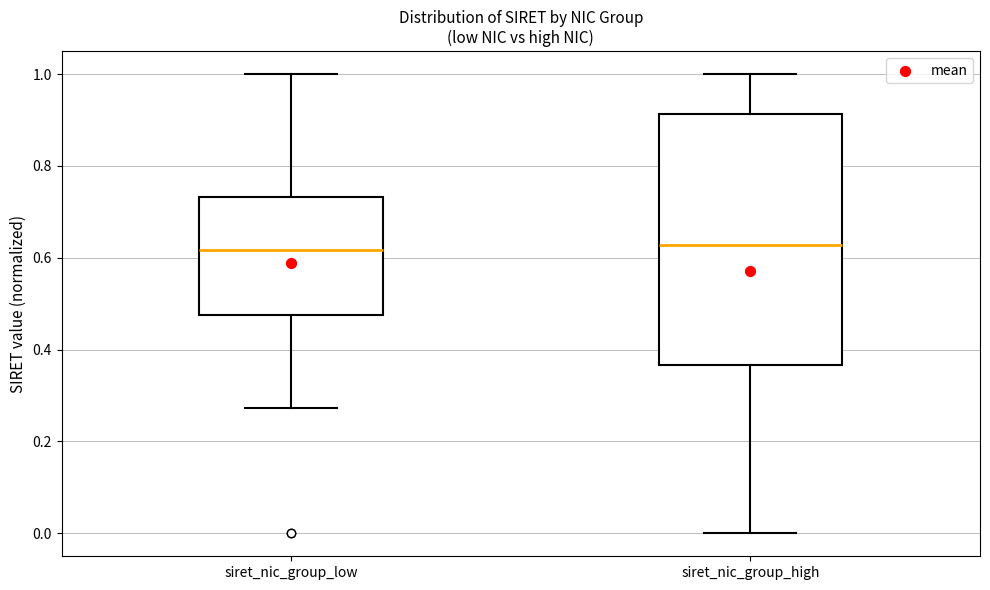

Reading left to right, read every box against the y-axis: the position of its median line, the range the box covers, and the ends of its whiskers. The values are not printed on the chart, so give them approximately, as read against the axis.

siret_nic_group_low: median 0.62, box 0.48 to 0.74, whiskers 0.28 to 1.00
siret_nic_group_high: median 0.62, box 0.36 to 0.92, whiskers 0.00 to 1.00